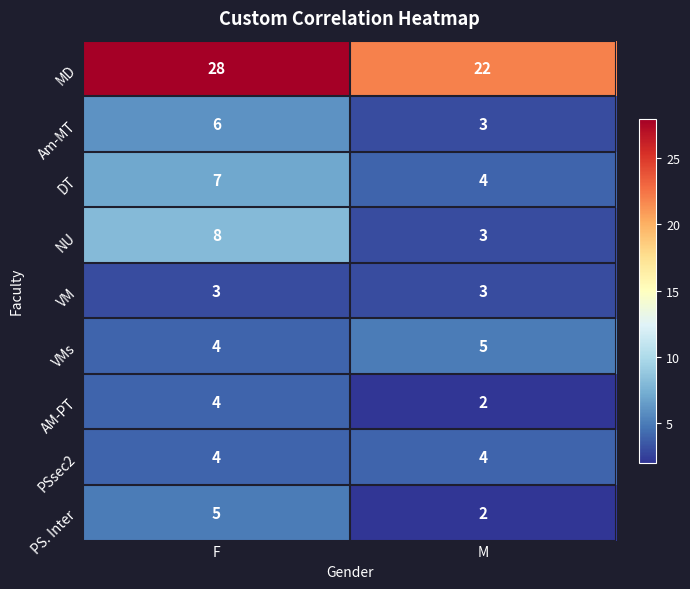

Which label corresponds to the smallest value in the chart?

M